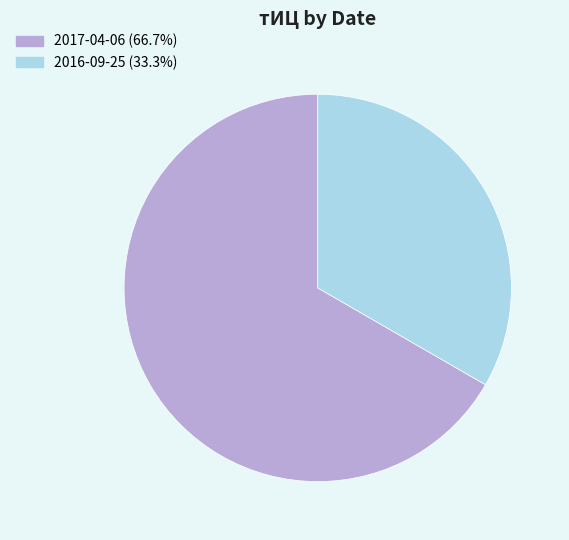

Is the sum of 2016-09-25 (33.3%) and 2017-04-06 (66.7%) greater than half?

Yes